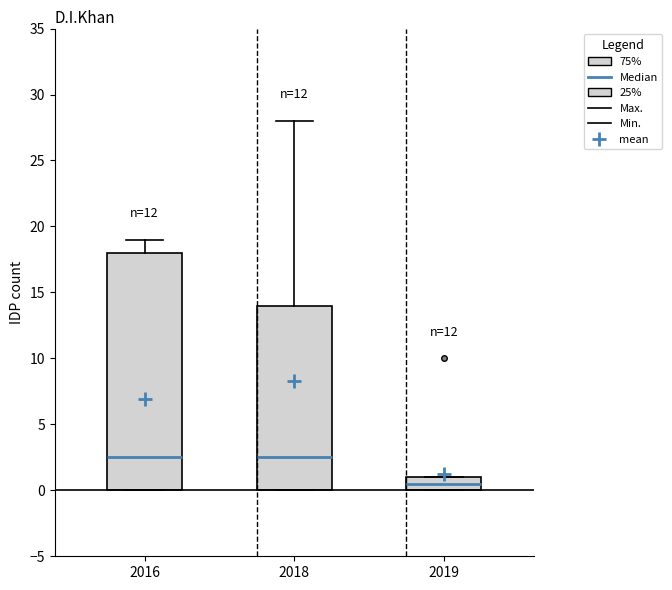

Which box is the tallest, from its lower edge to its upper edge?

2016